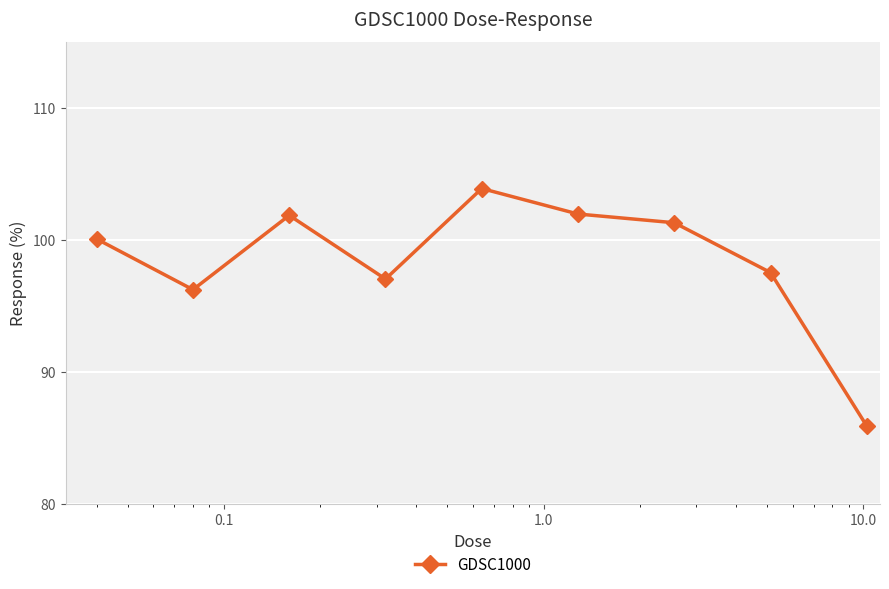

What is the average value?

98.4